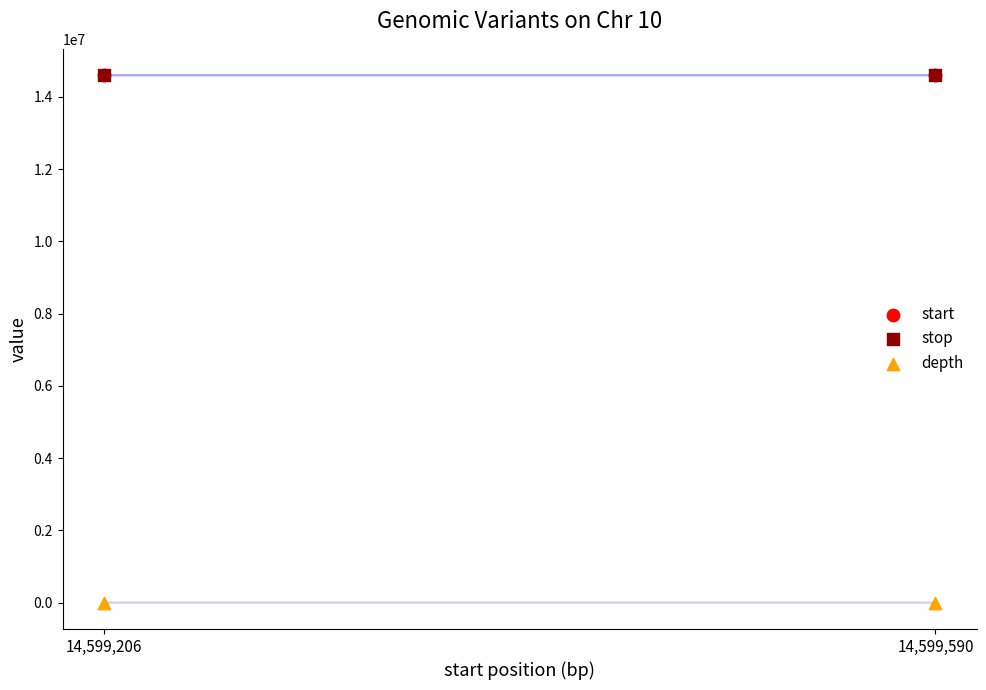

Which series has the largest Y range (max minus min)?

start